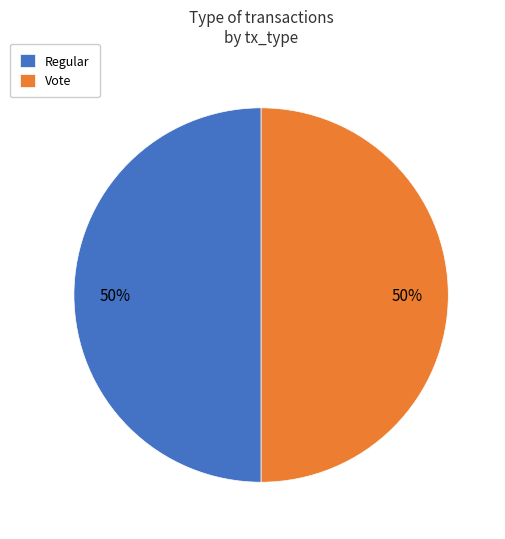

Combined, do Vote and Regular account for over 50%?

Yes